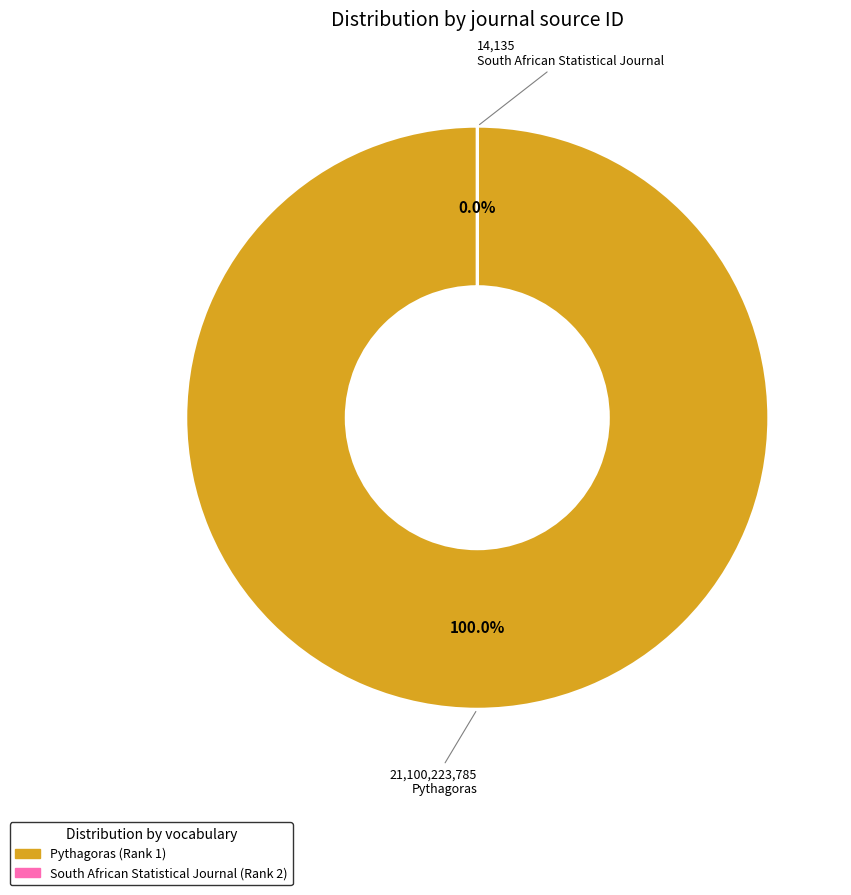

What percentage do Pythagoras and South African Statistical Journal together represent?

100.0%